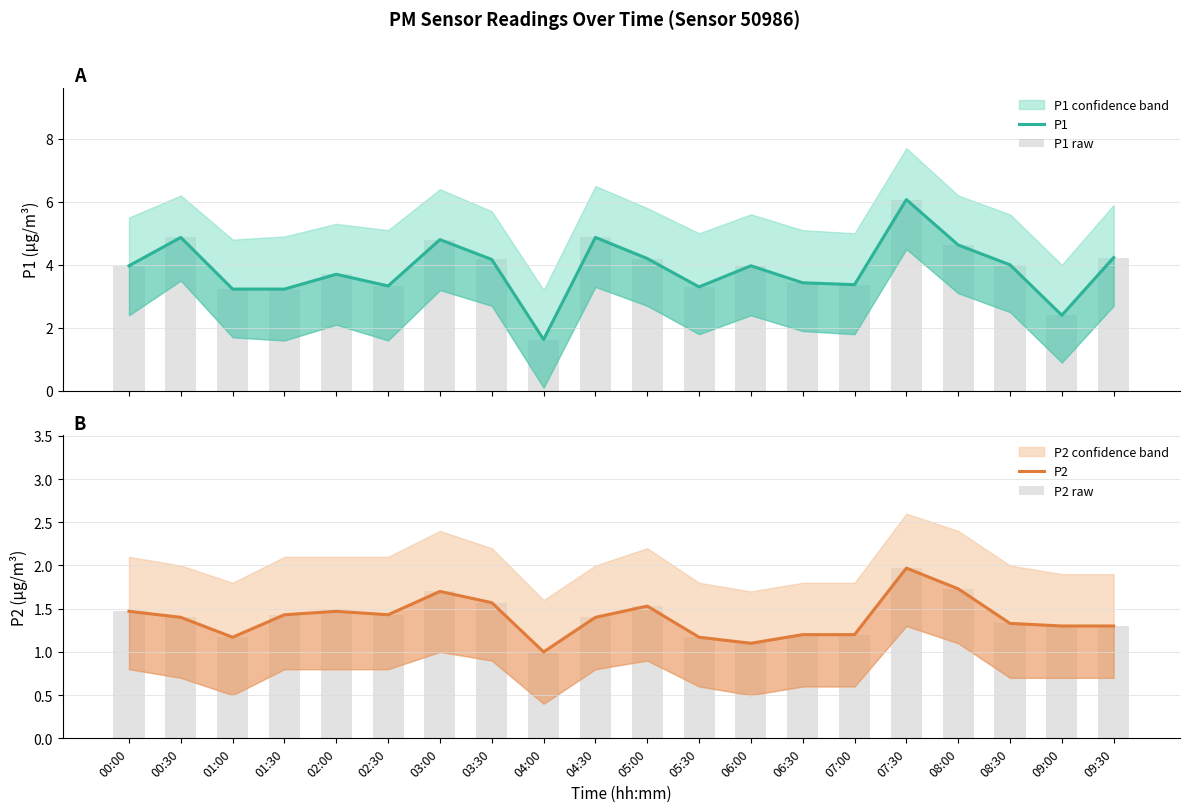

Reading right to left, list all the values displayed in this chart.

P1: 4.2	2.4	4.0	4.6	6.1	3.4	3.4	4.0	3.3	4.2	4.9	1.6	4.2	4.8	3.3	3.7	3.2	3.2	4.9	4.0
P1 raw: 4.2	2.4	4.0	4.6	6.1	3.4	3.4	4.0	3.3	4.2	4.9	1.6	4.2	4.8	3.3	3.7	3.2	3.2	4.9	4.0
P2: 1.3	1.3	1.3	1.7	2.0	1.2	1.2	1.1	1.2	1.5	1.4	1.0	1.6	1.7	1.4	1.5	1.4	1.2	1.4	1.5
P2 raw: 1.3	1.3	1.3	1.7	2.0	1.2	1.2	1.1	1.2	1.5	1.4	1.0	1.6	1.7	1.4	1.5	1.4	1.2	1.4	1.5